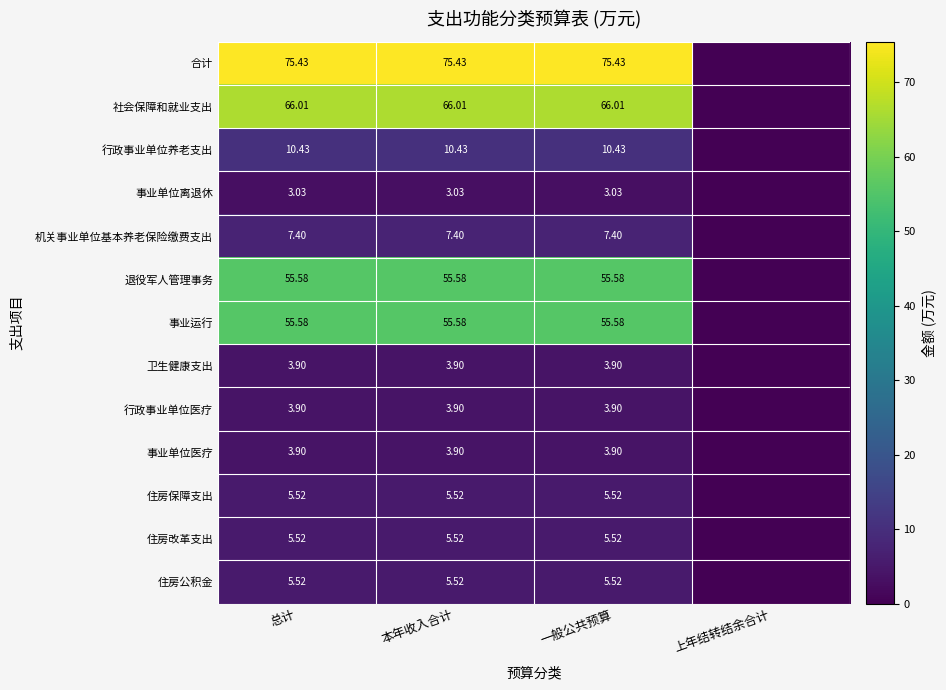

True or false: 事业单位离退休 has a value of 3.0 at 一般公共预算.

True